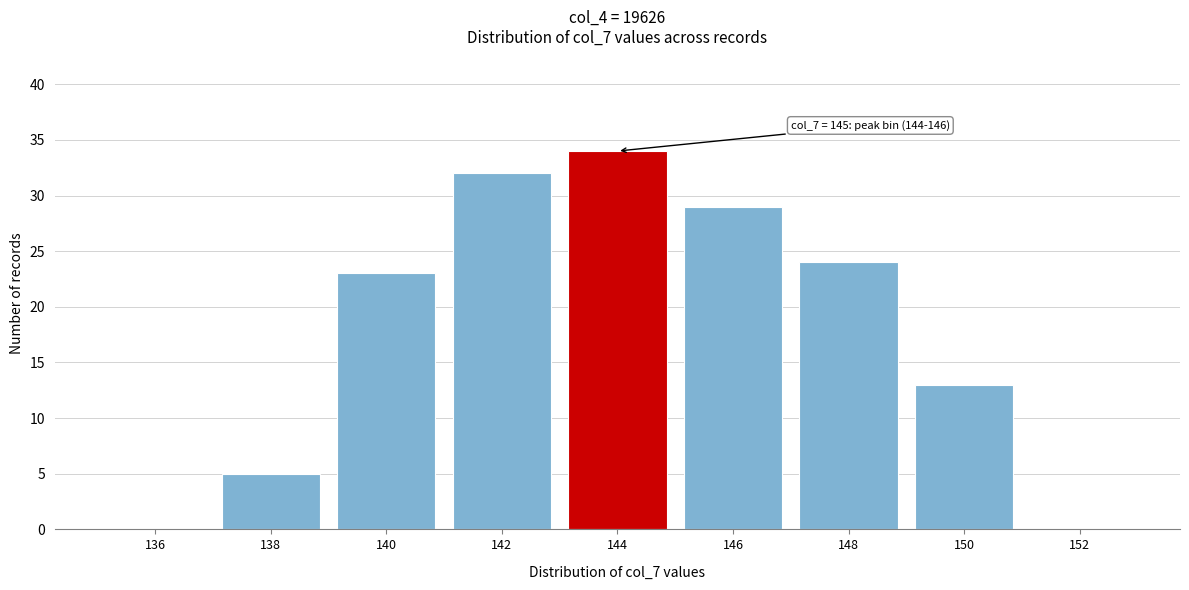

Reading left to right, transcribe all the data shown in this chart.

136=0	138=5	140=23	142=32	144=34	146=29	148=24	150=13	152=0